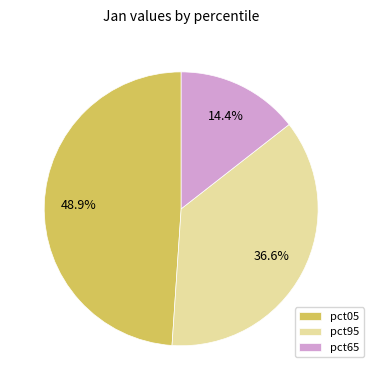

Rank the categories by value from lowest to highest.

pct65, pct95, pct05